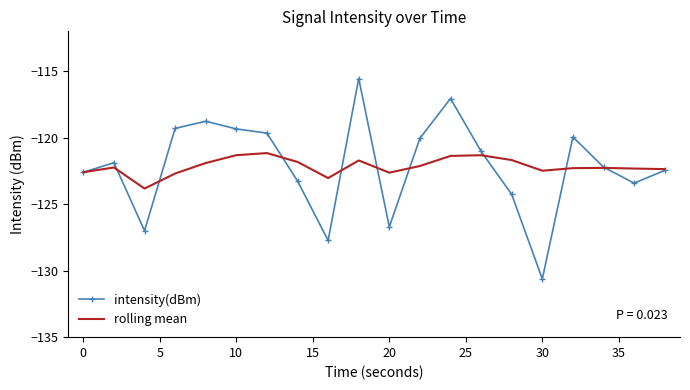

What is the minimum value shown in the chart?

-130.6